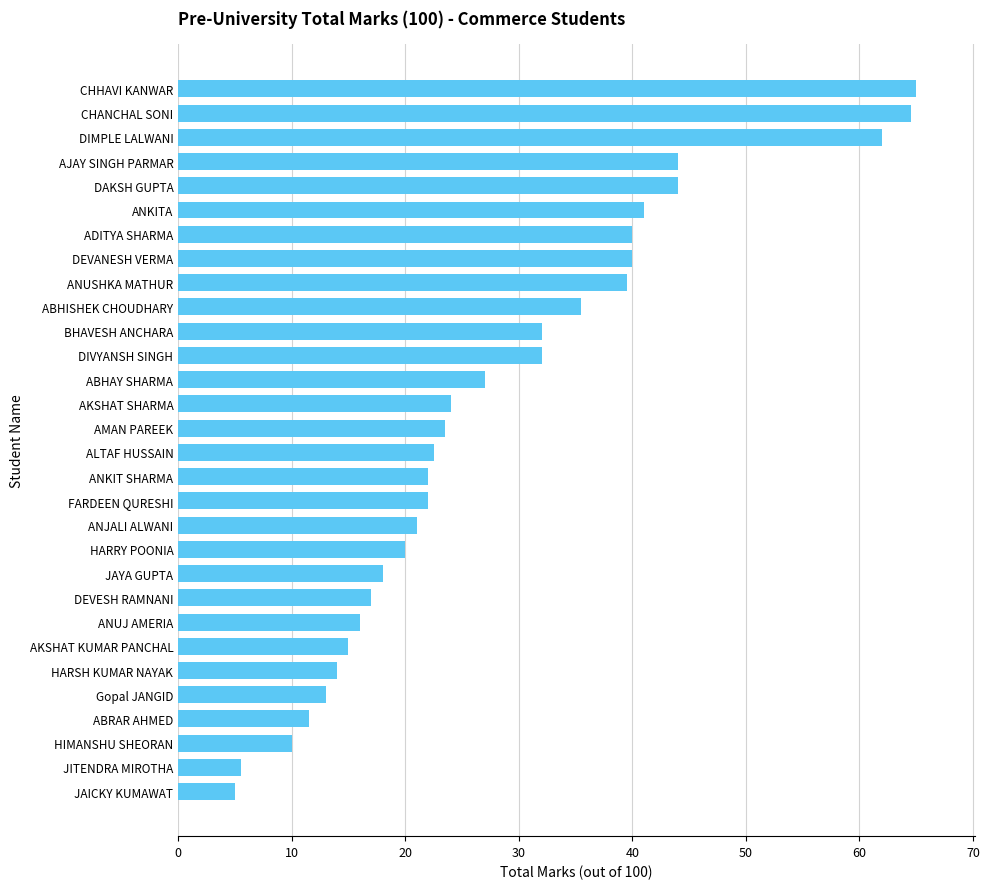

What is the change in value from DAKSH GUPTA to DEVANESH VERMA?

-4.0